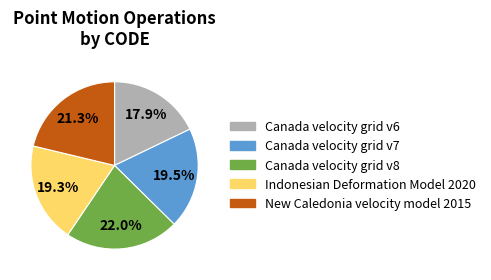

Between Canada velocity grid v7 and New Caledonia velocity model 2015, which is larger?

New Caledonia velocity model 2015